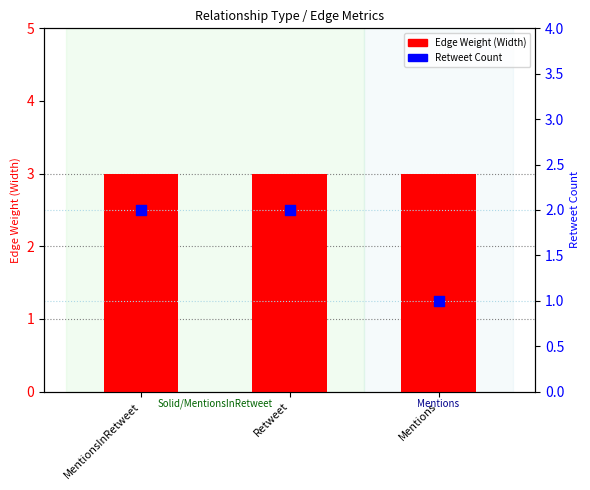

Which series reaches the maximum Y coordinate?

Edge Weight (Width)